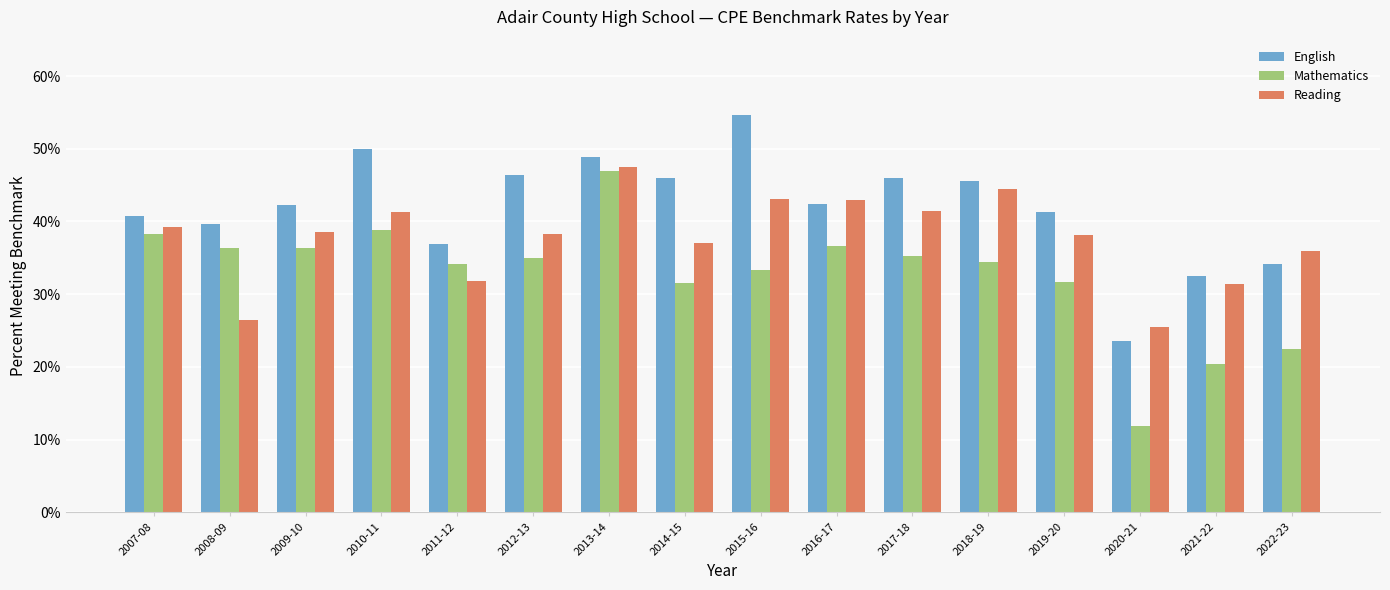

Rank the series at 2016-17 from lowest to highest value.

Mathematics, English, Reading